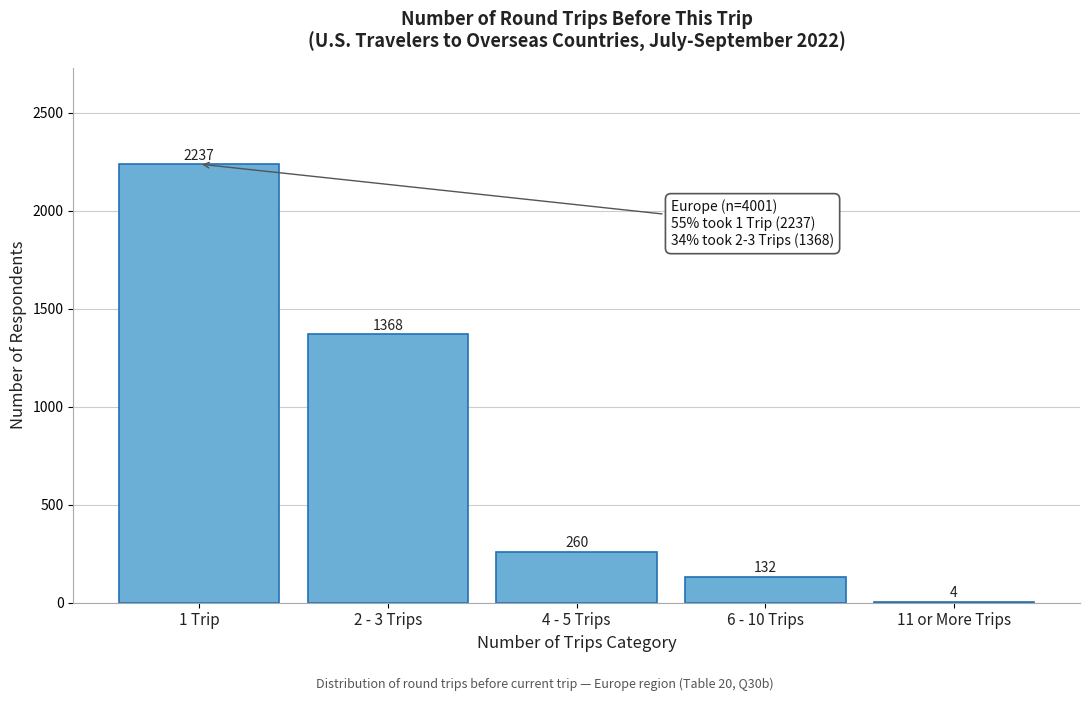

Reading left to right, transcribe all the data shown in this chart.

1 Trip=2237	2 - 3 Trips=1368	4 - 5 Trips=260	6 - 10 Trips=132	11 or More Trips=4